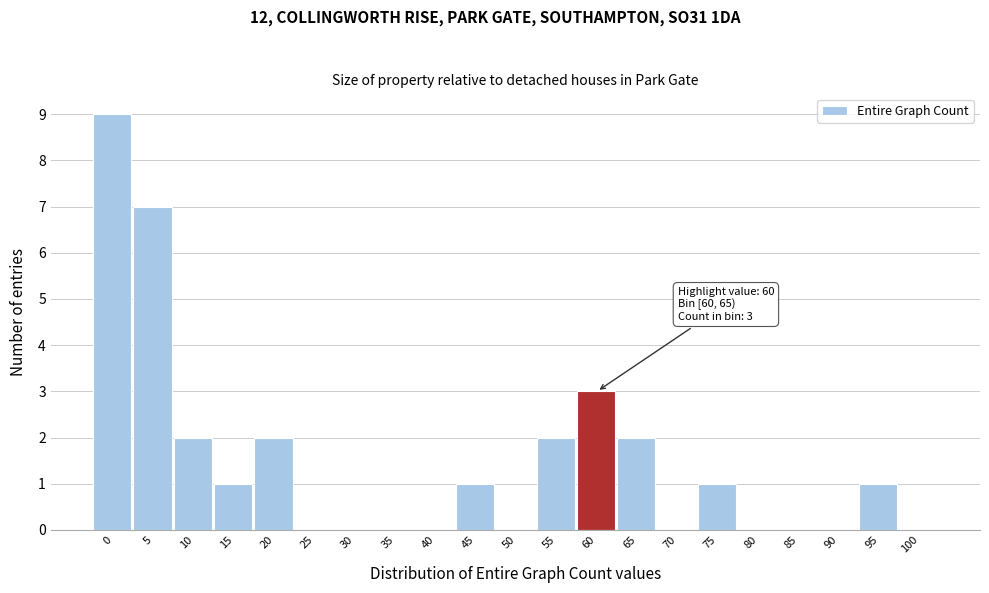

Reading right to left, extract all data points from this chart.

100=0	95=1	90=0	85=0	80=0	75=1	70=0	65=2	60=3	55=2	50=0	45=1	40=0	35=0	30=0	25=0	20=2	15=1	10=2	5=7	0=9